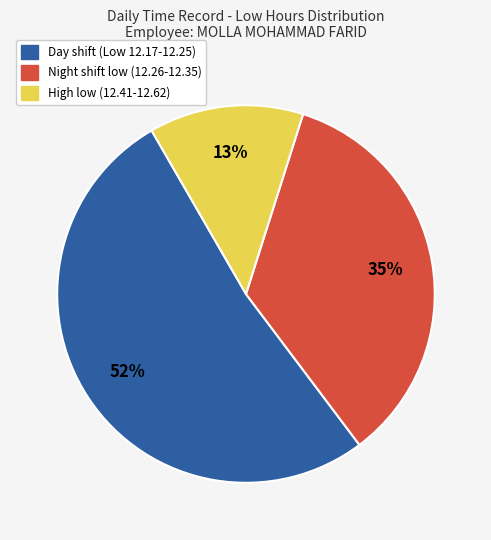

To the nearest percent, what is the average slice percentage?

33%